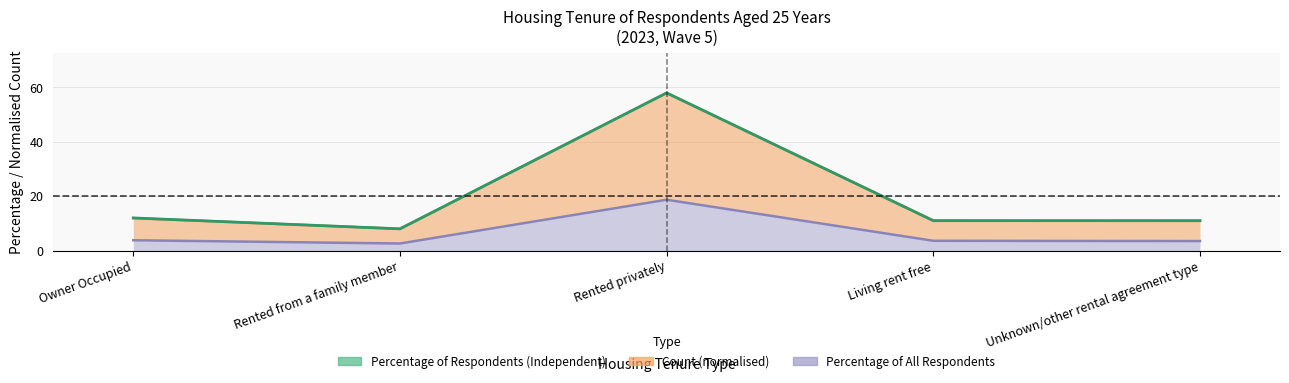

What is the label of the 5th point from the left?

Unknown/other rental agreement type